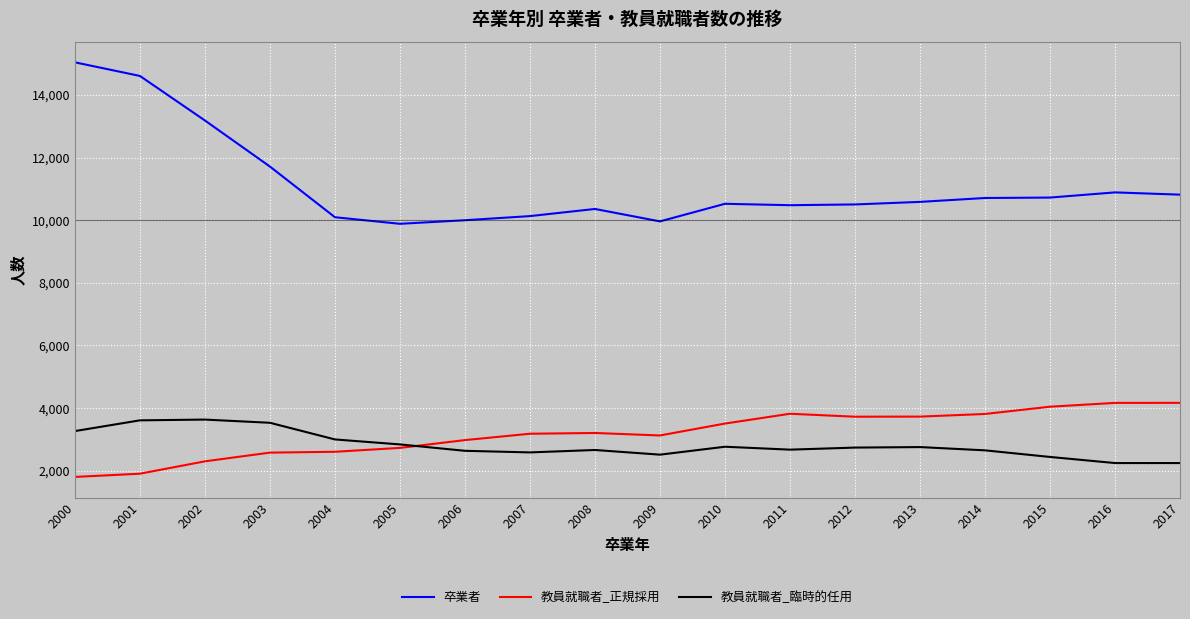

What are all the series names shown in the legend?

卒業者, 教員就職者_正規採用, 教員就職者_臨時的任用